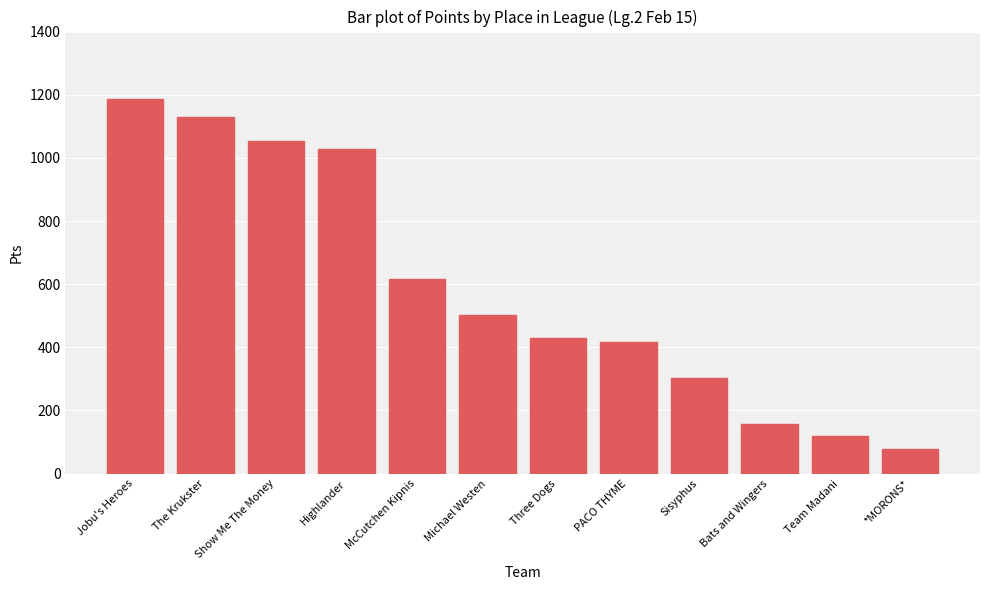

Rank the categories by value from highest to lowest.

Jobu's Heroes, The Krukster, Show Me The Money, Highlander, McCutchen Kipnis, Michael Westen, Three Dogs, PACO THYME, Sisyphus, Bats and Wingers, Team Madani, *MORONS*